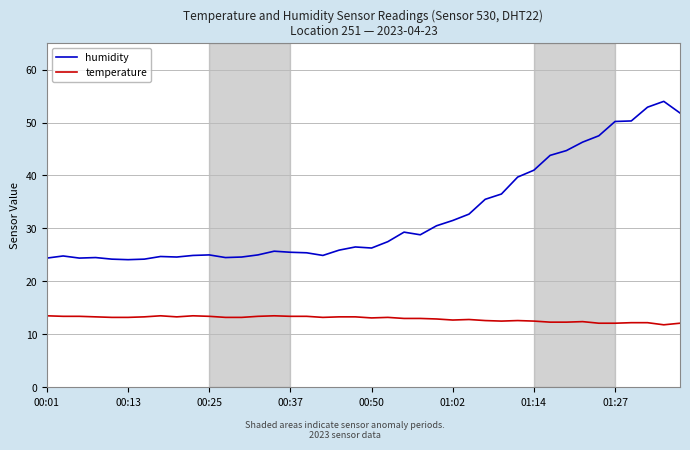

Which series has the largest total across all categories?

humidity